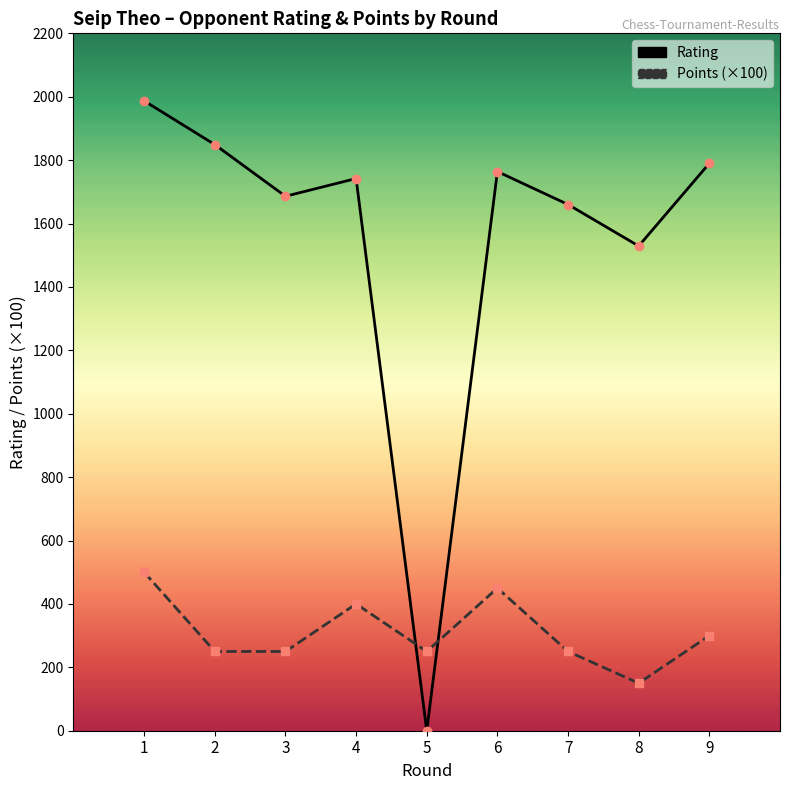

Between which two adjacent categories do Points (×100) and Rating first intersect?

4 and 5